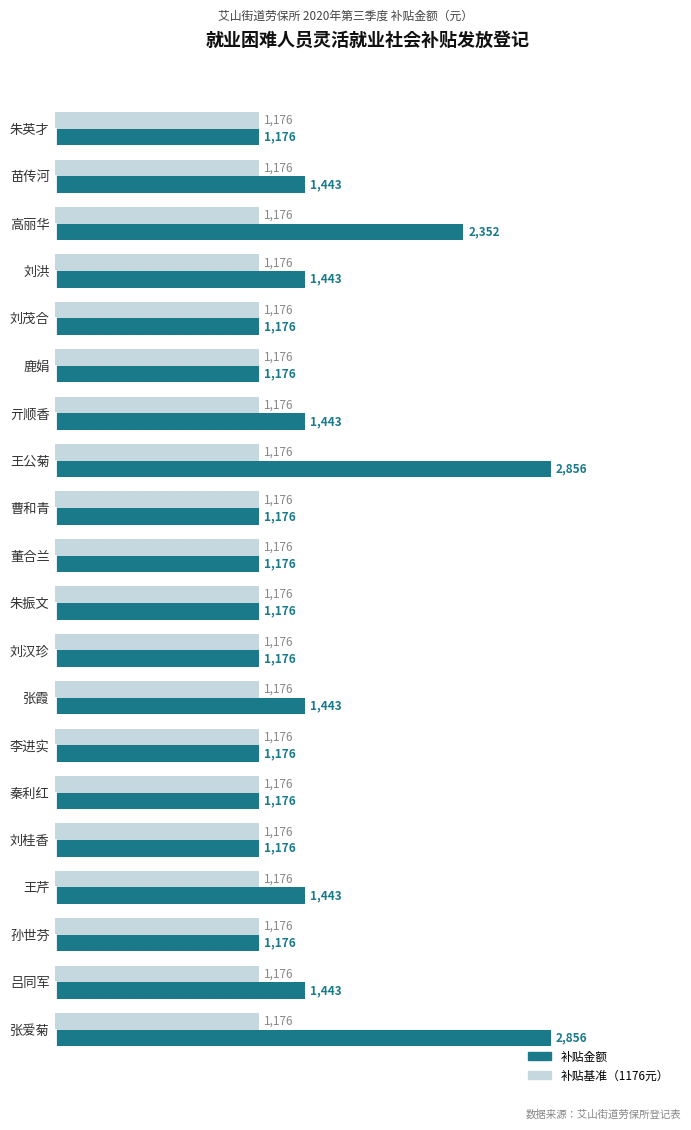

List the series in order of their overall mean, lowest first.

补贴基准（1176元）, 补贴金额